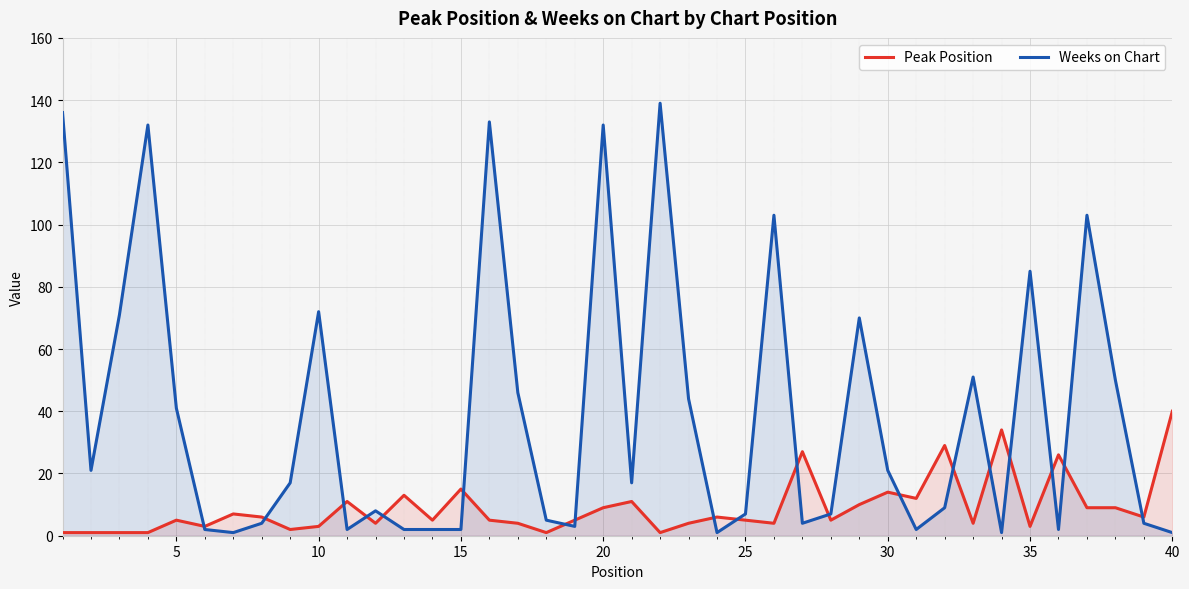

What is the difference between the second highest and second lowest values in the Peak Position series?

33